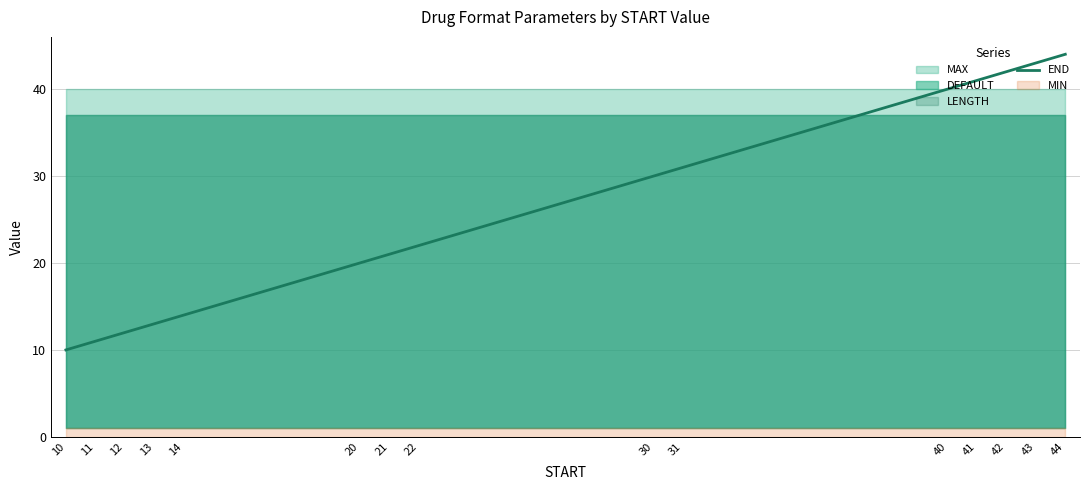

How many data points are above 22?

7